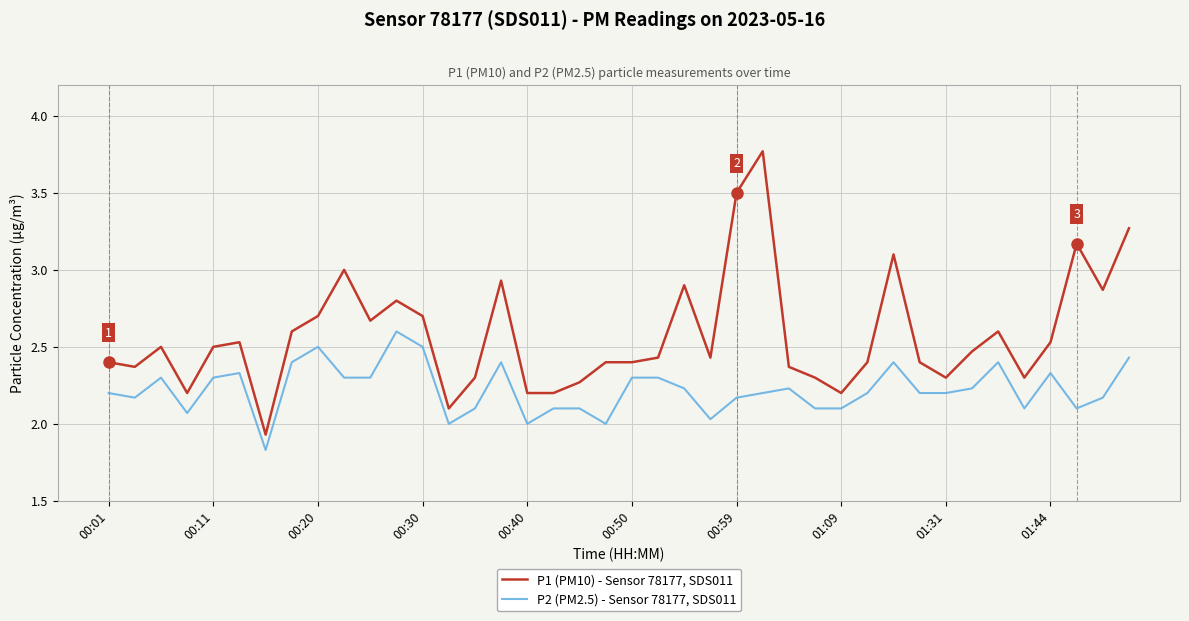

What are all the series names shown in the legend?

P1 (PM10) - Sensor 78177, SDS011, P2 (PM2.5) - Sensor 78177, SDS011